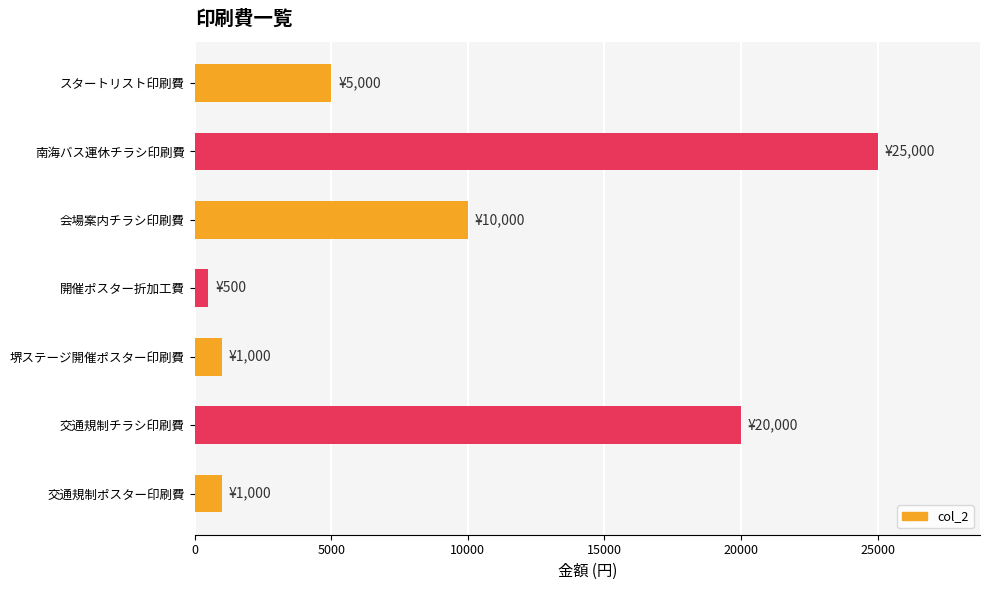

What value does the data have at 会場案内チラシ印刷費, to the nearest 10?

10000